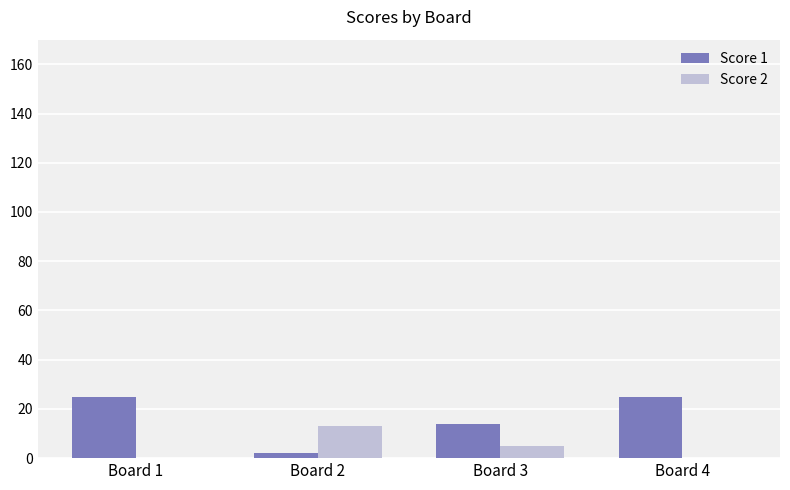

Which series has the largest range (max minus min)?

Score 1